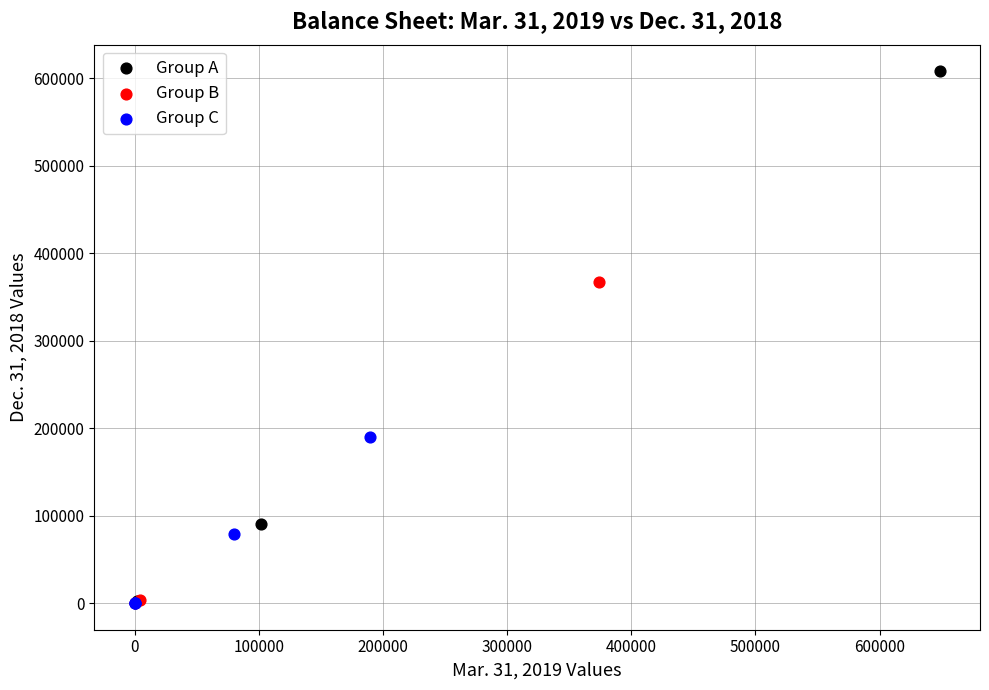

Which series reaches the maximum Y coordinate?

Group A